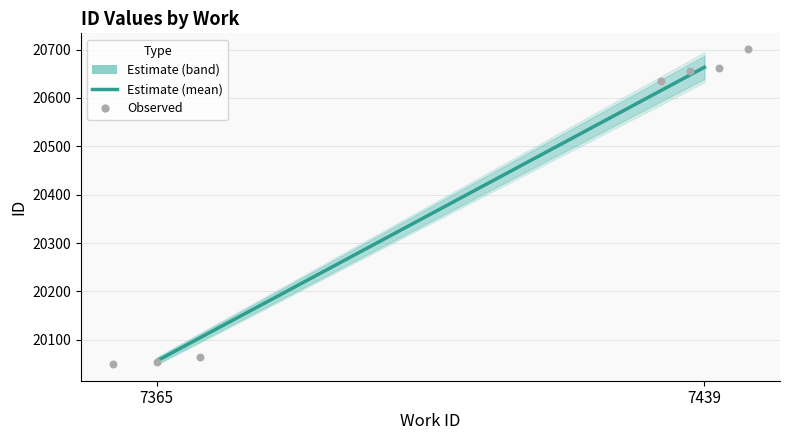

Approximately how many times larger is the value at 7365 compared to 7439?

1.0